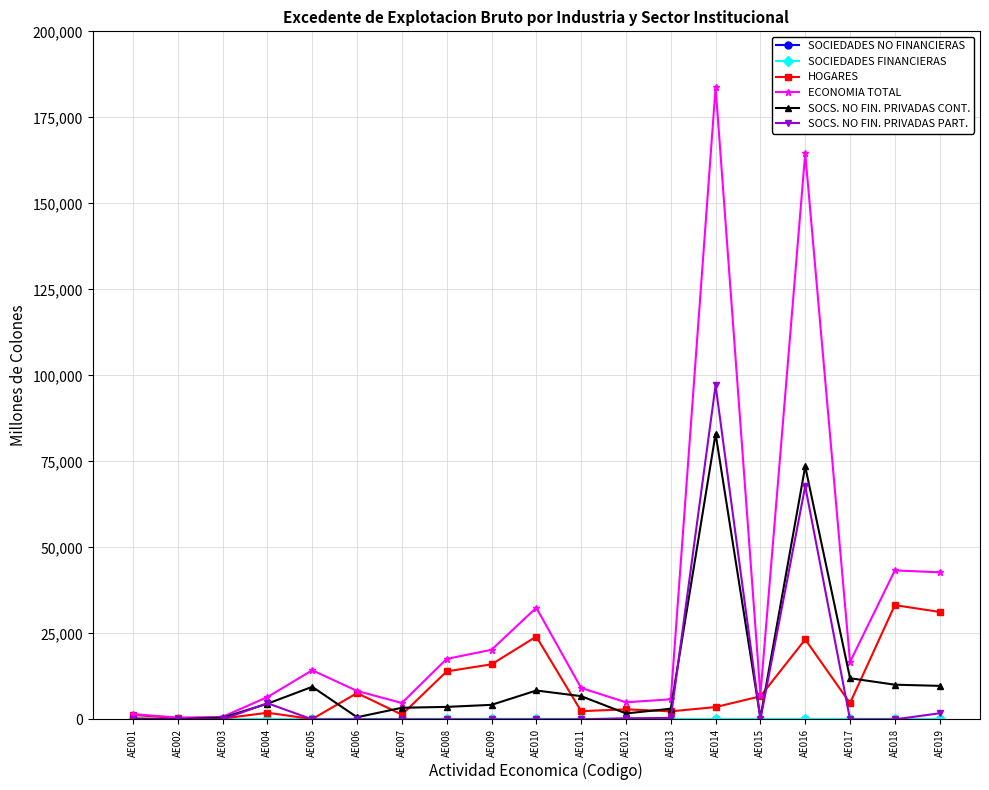

Does the chart have visible grid lines?

Yes